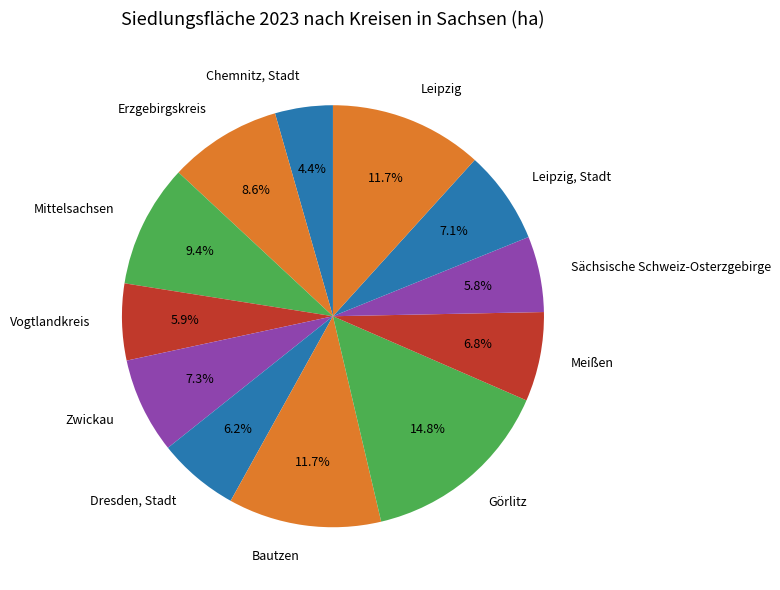

Which category has the biggest portion of the pie?

Görlitz